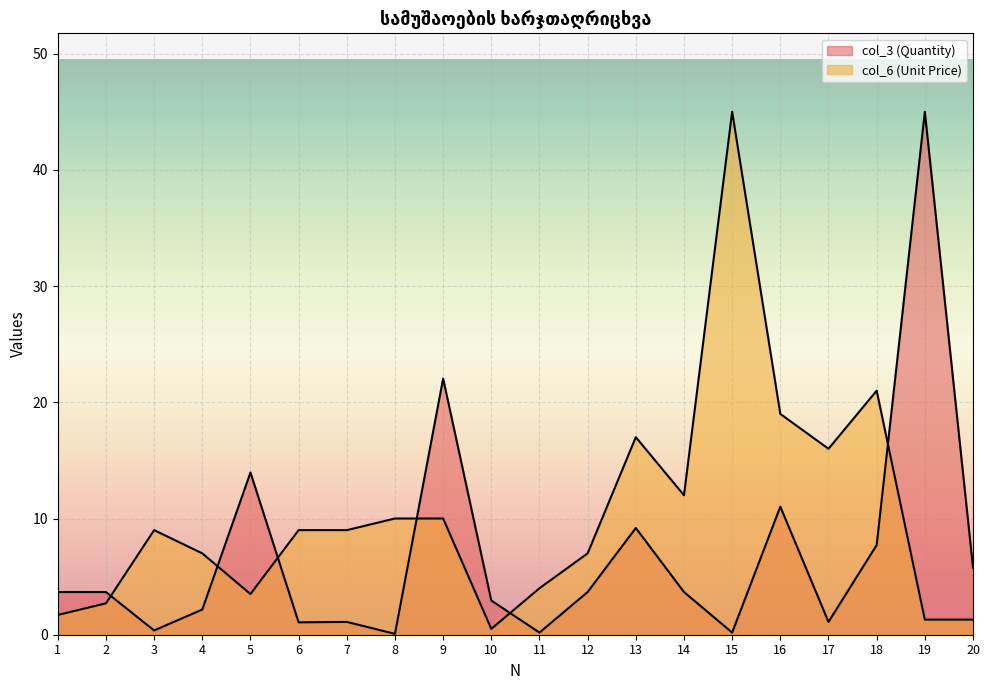

Reading left to right, list all the values displayed in this chart.

col_3 (Quantity): 1=3.7	2=3.7	3=0.4	4=2.2	5=14.0	6=1.1	7=1.1	8=0.1	9=22.0	10=2.9	11=0.2	12=3.7	13=9.2	14=3.7	15=0.2	16=11.0	17=1.1	18=7.7	19=45.0	20=5.8
col_6 (Unit Price): 1=1.7	2=2.7	3=9.0	4=7.0	5=3.5	6=9.0	7=9.0	8=10.0	9=10.0	10=0.5	11=4.0	12=7.0	13=17.0	14=12.0	15=45.0	16=19.0	17=16.0	18=21.0	19=1.3	20=1.3